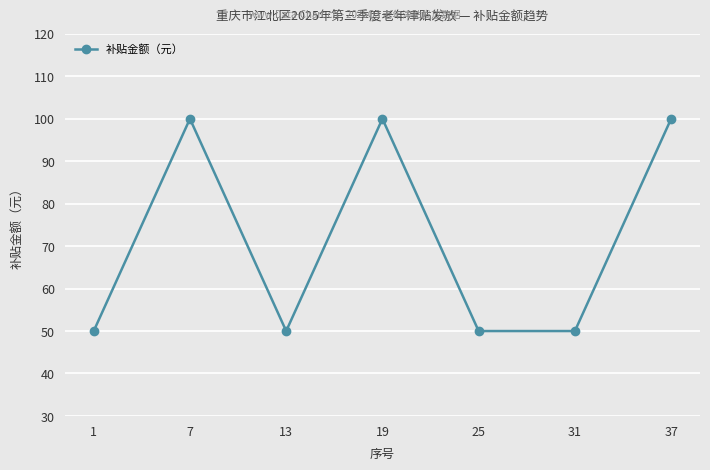

What is the value of the 1st point from the left?

50